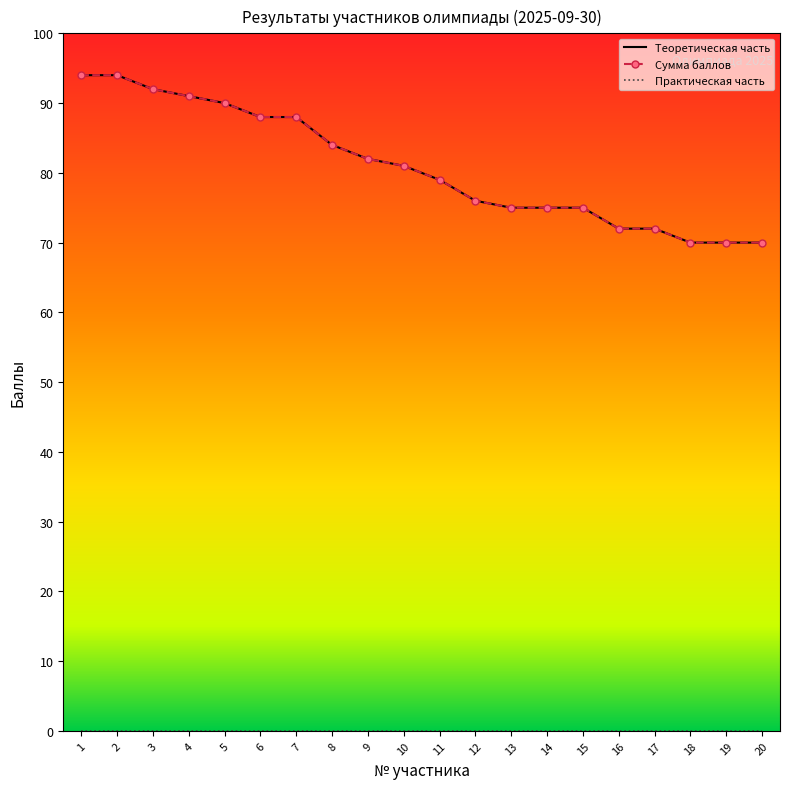

What is the approximate value of Сумма баллов at 15, to the nearest 5?

75